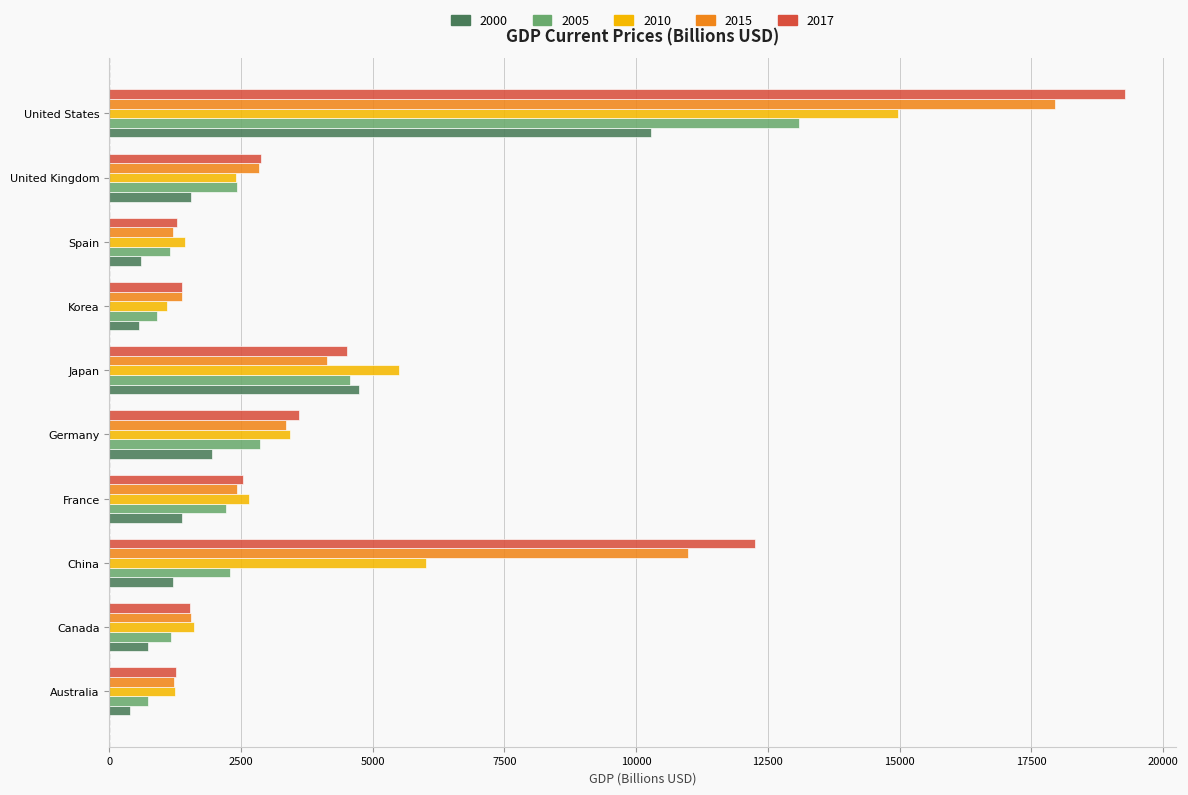

What is the total value across all series at Korea?

5310.4